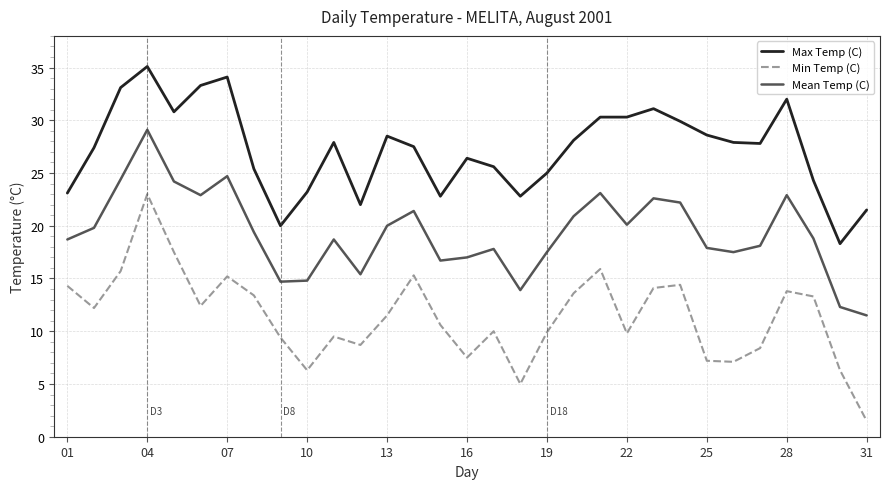

Count the number of data series in this chart.

3